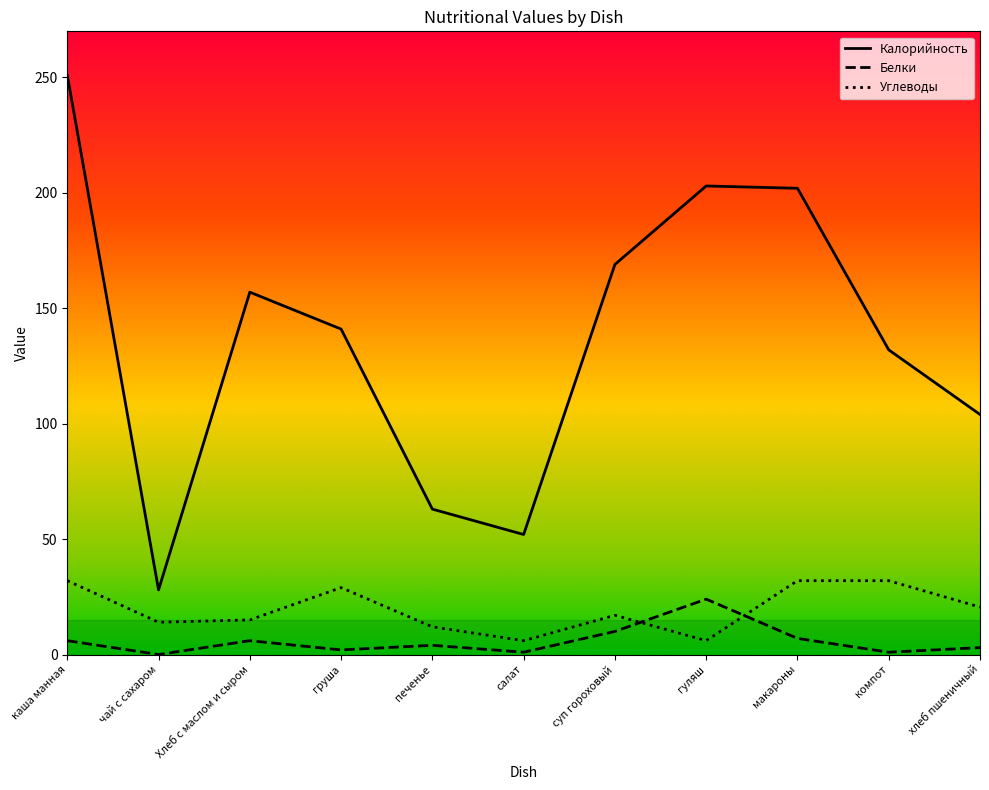

True or false: Углеводы has a value of 22.1 at чай с сахаром.

False